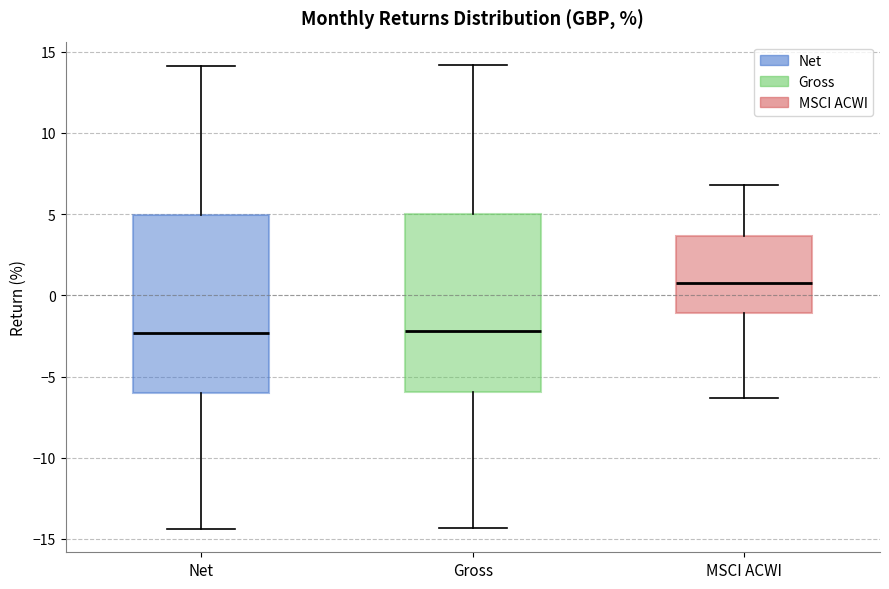

Reading left to right, transcribe this box plot: for each box, give where its median line is, the range the box spans, and where its two whiskers end, as read against the y-axis. The values are not printed on the chart, so give them approximately, as read against the axis.

Net: median -2.5, box -6.0 to 5.0, whiskers -14.5 to 14.0
Gross: median -2.0, box -6.0 to 5.0, whiskers -14.5 to 14.0
MSCI ACWI: median 0.5, box -1.0 to 3.5, whiskers -6.5 to 7.0